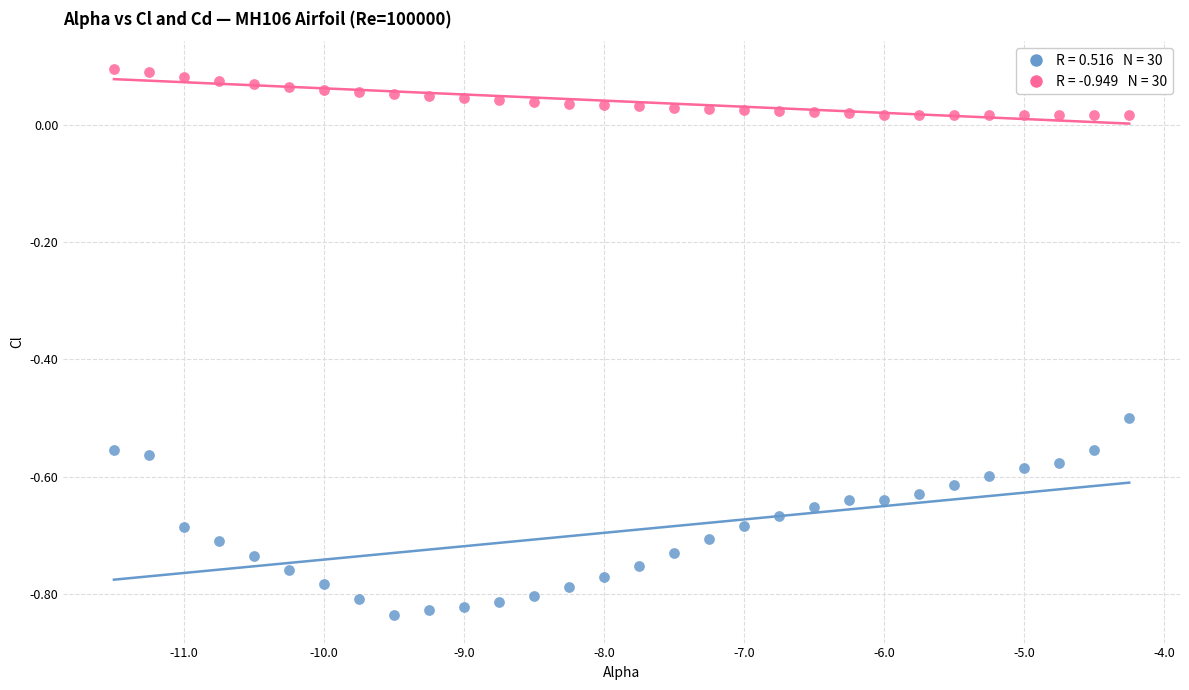

Across all data points, what is the range of Y values (max minus min)?

0.9